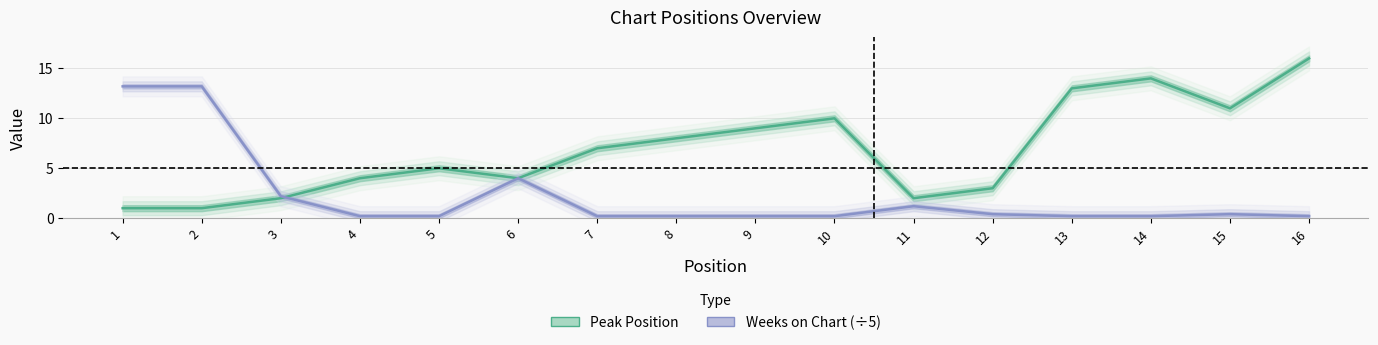

Which label corresponds to the largest value in the chart?

16